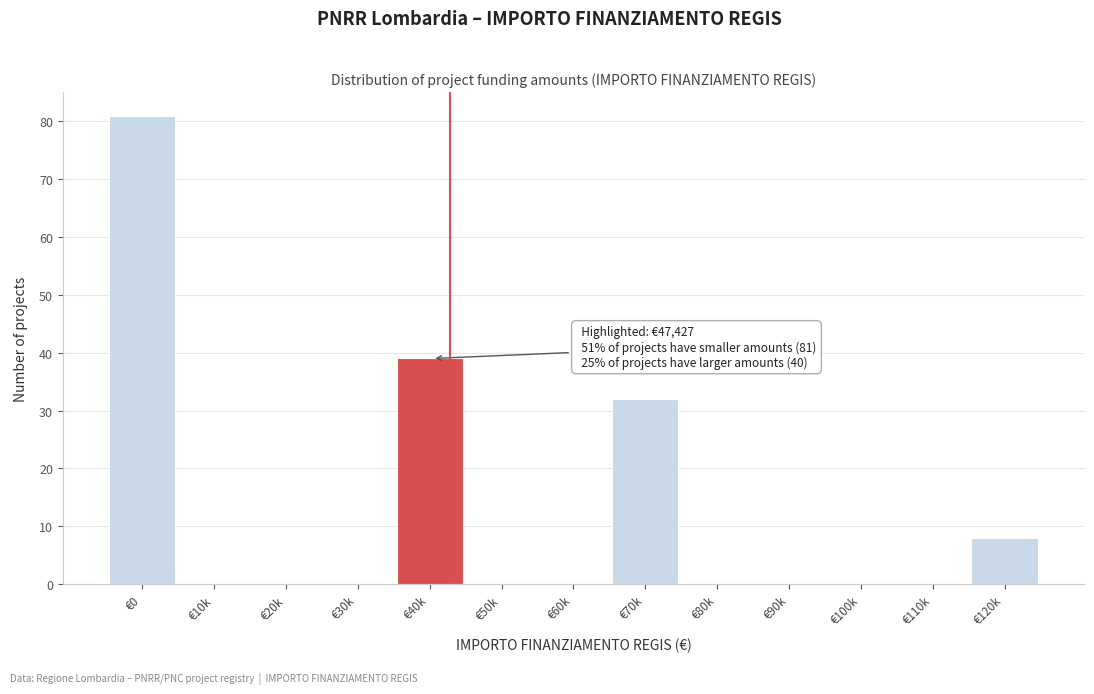

Reading right to left, extract all data points from this chart.

€120k=8	€110k=0	€100k=0	€90k=0	€80k=0	€70k=32	€60k=0	€50k=0	€40k=39	€30k=0	€20k=0	€10k=0	€0=81